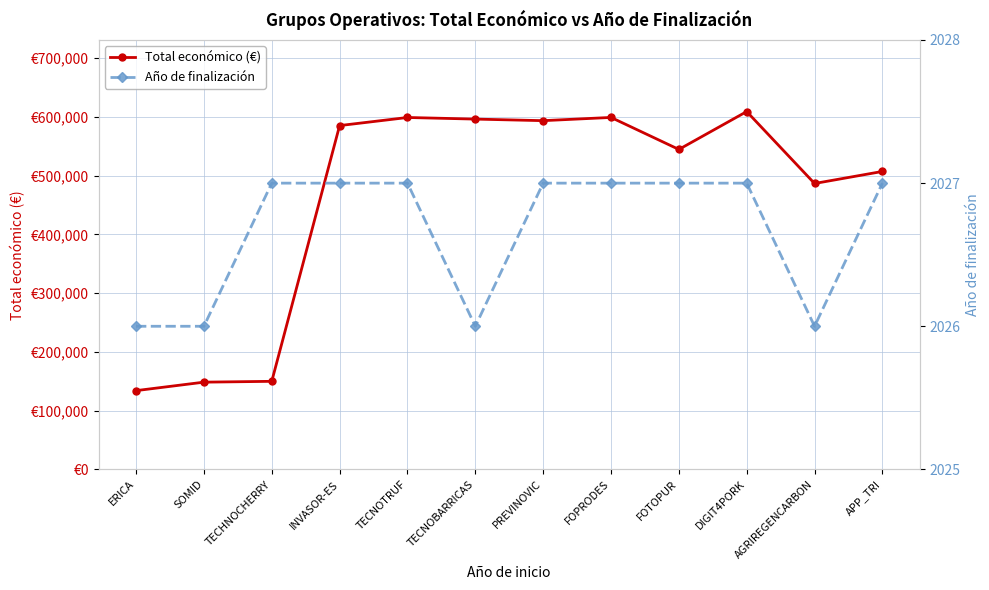

Reading left to right, transcribe all the data shown in this chart.

Total económico (€): 134112	148534	149950	585346	599131	596384	593715	599211	544746	609206	486756	507255
Año de finalización: 2026	2026	2027	2027	2027	2026	2027	2027	2027	2027	2026	2027